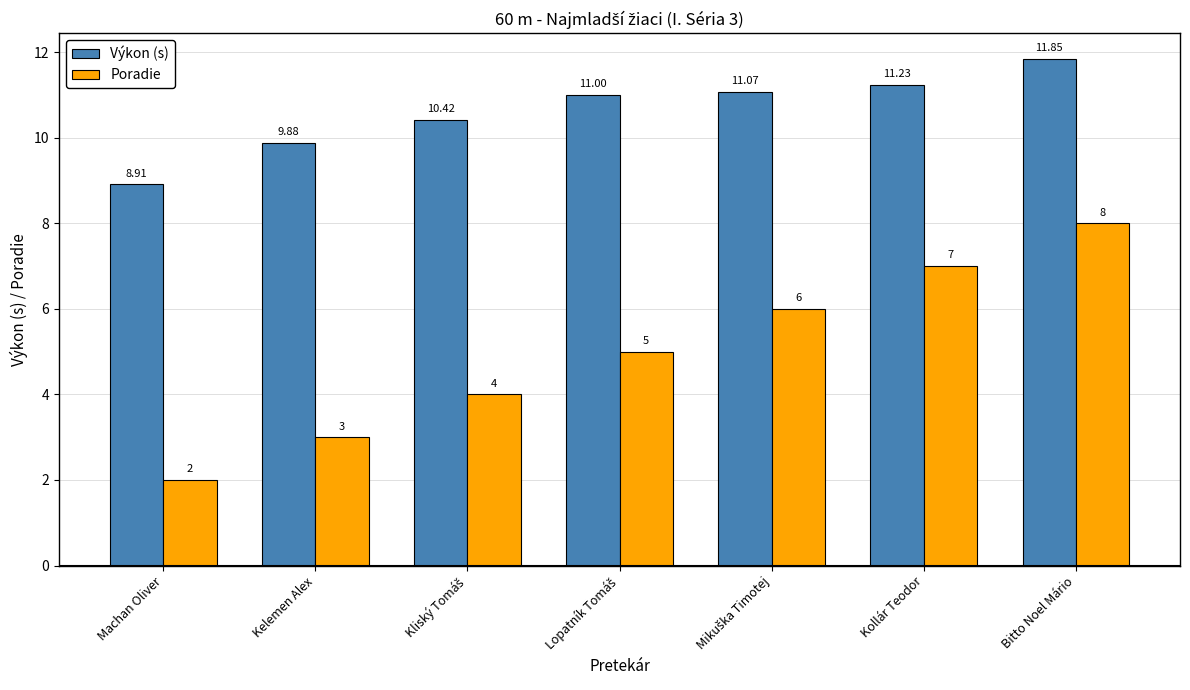

Which series has the largest total across all categories?

Výkon (s)